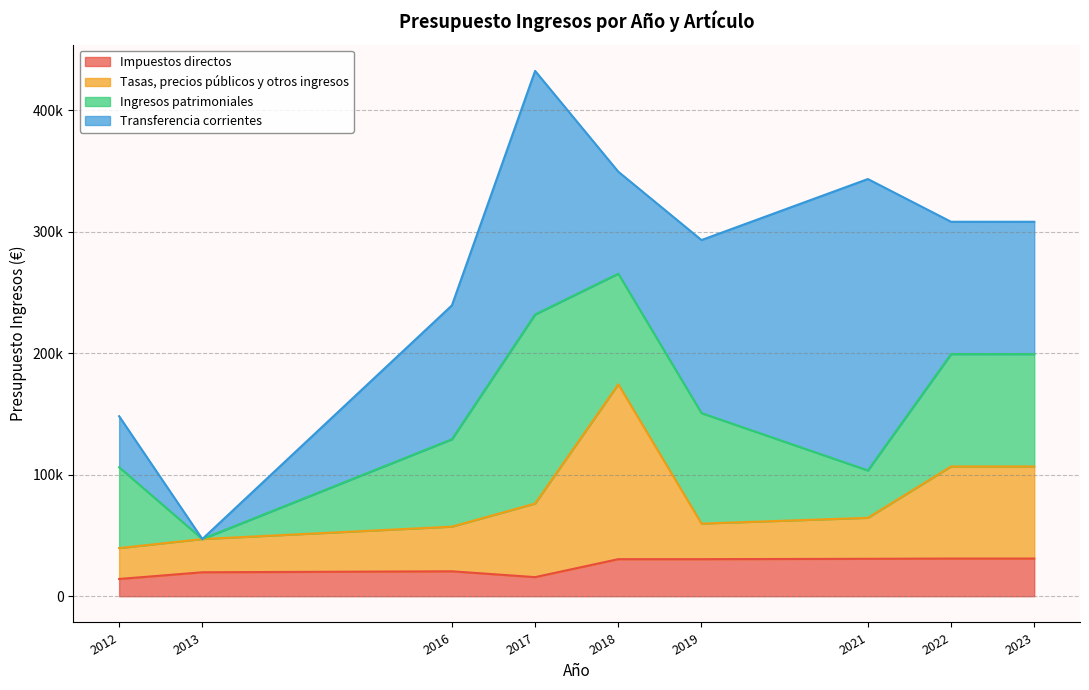

What is the minimum value shown in the chart?

14180.8